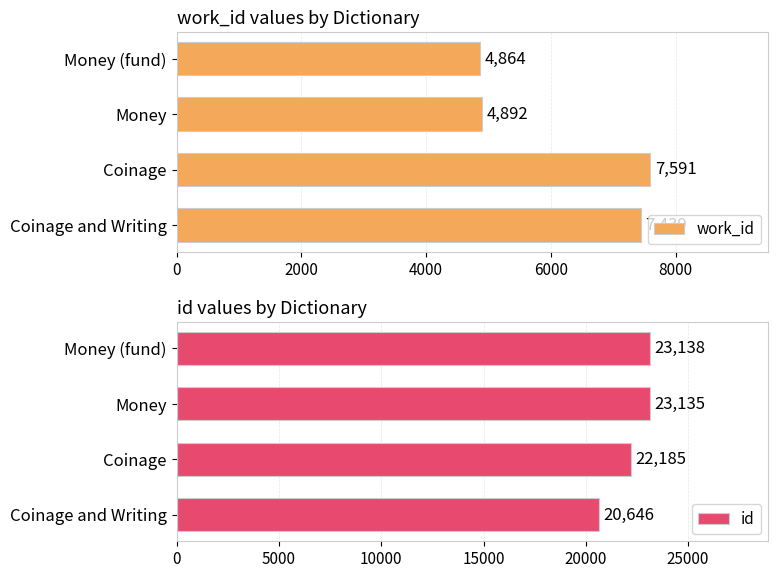

Rank the series by their average value, from highest to lowest.

id, work_id